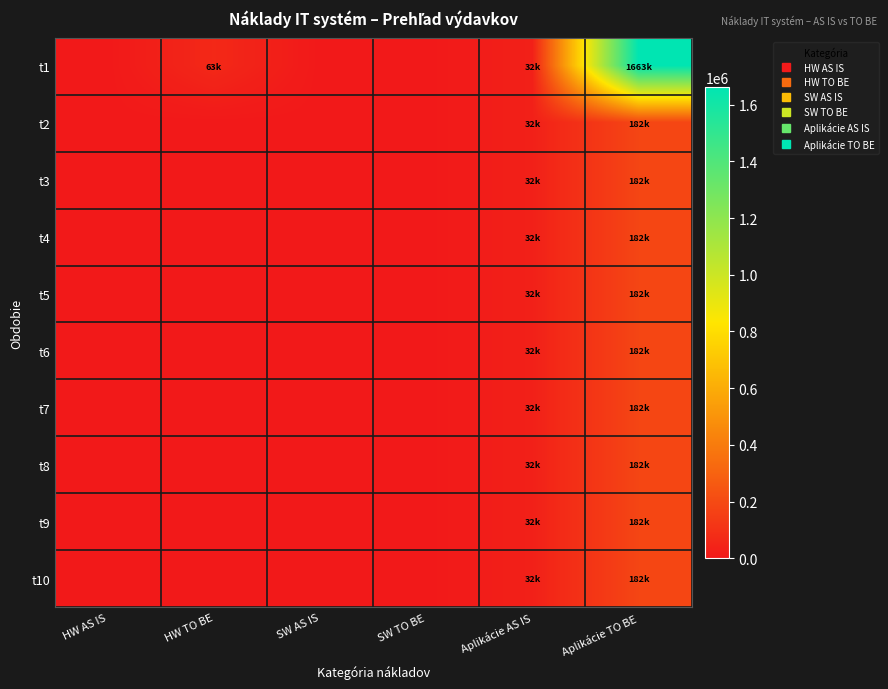

At how many categories does at least one series exceed 75069?

1